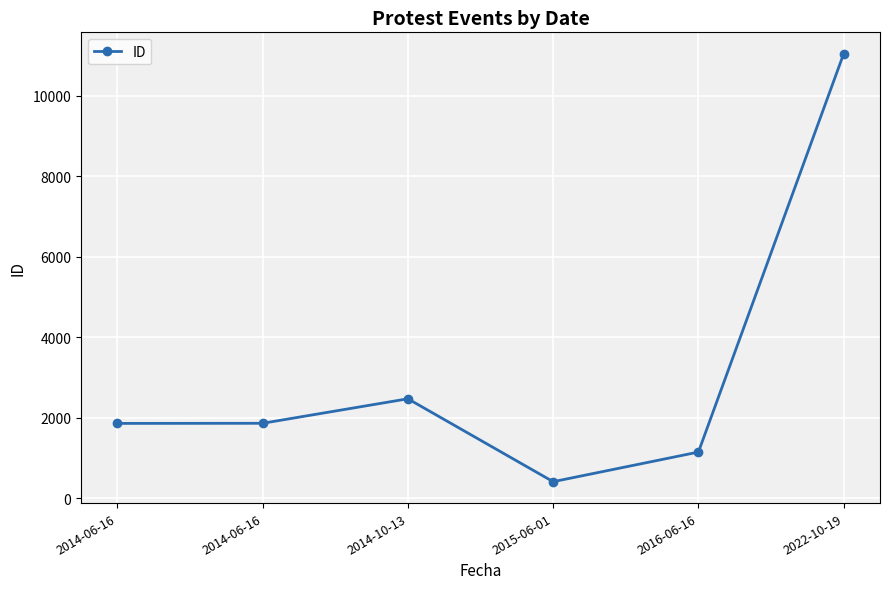

Does the chart have visible grid lines?

Yes